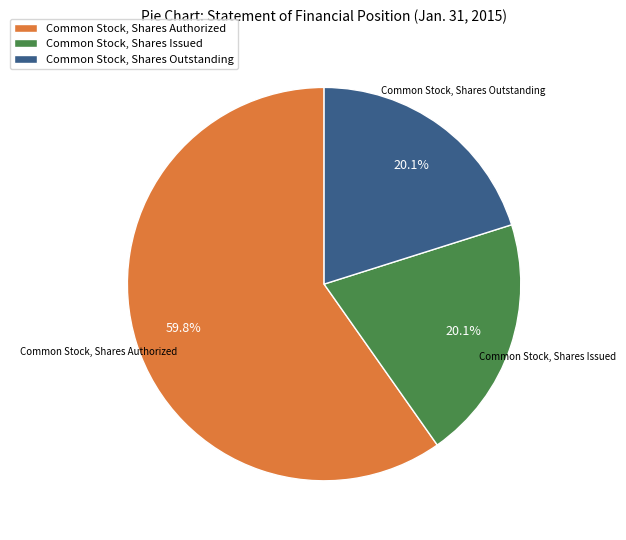

What percentage is the Common Stock, Shares Issued slice, to the nearest percent?

20%